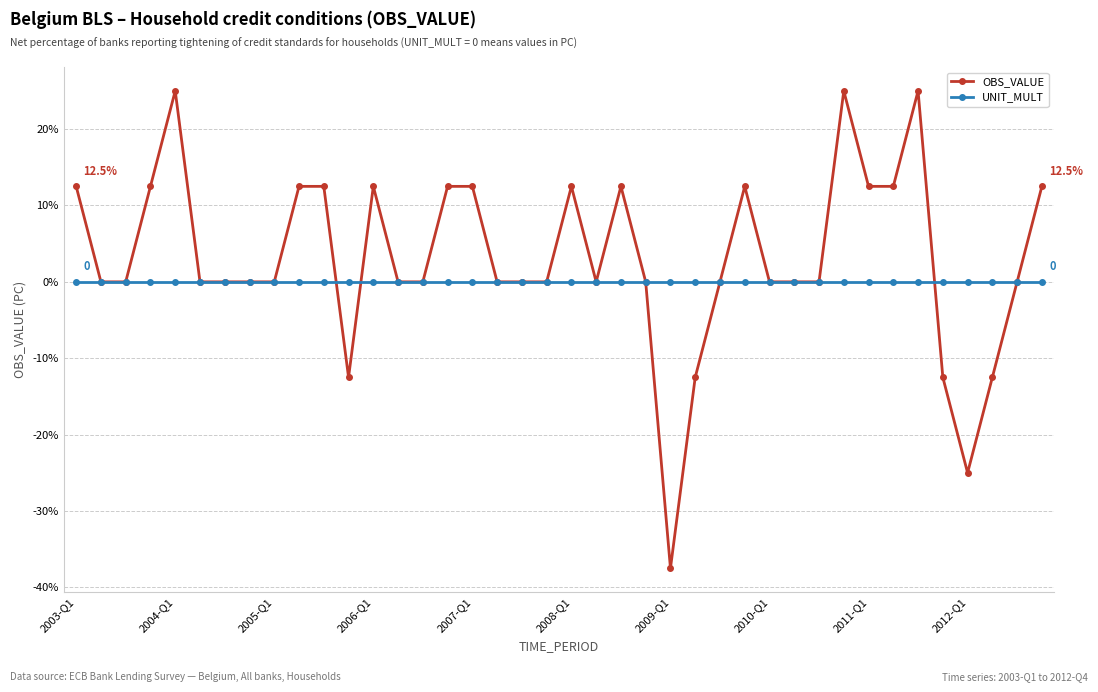

True or false: OBS_VALUE and UNIT_MULT intersect in this chart.

True